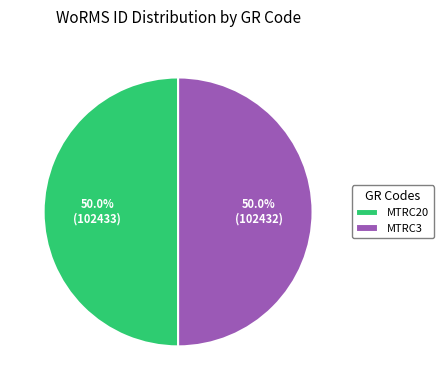

How many slices are in this pie chart?

2